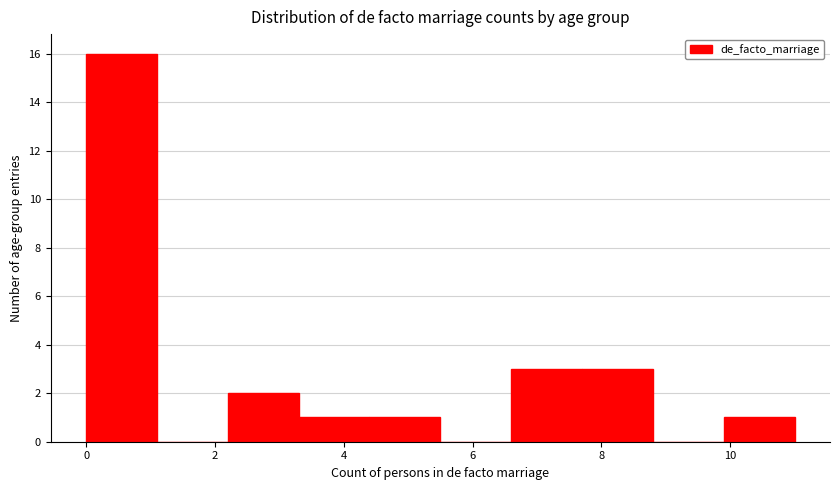

What is the height of the bar covering 3.3 to 4.4 on the x-axis? Neither the bar edges nor the heights are printed on the chart, so give them approximately, as read against the axes.

1